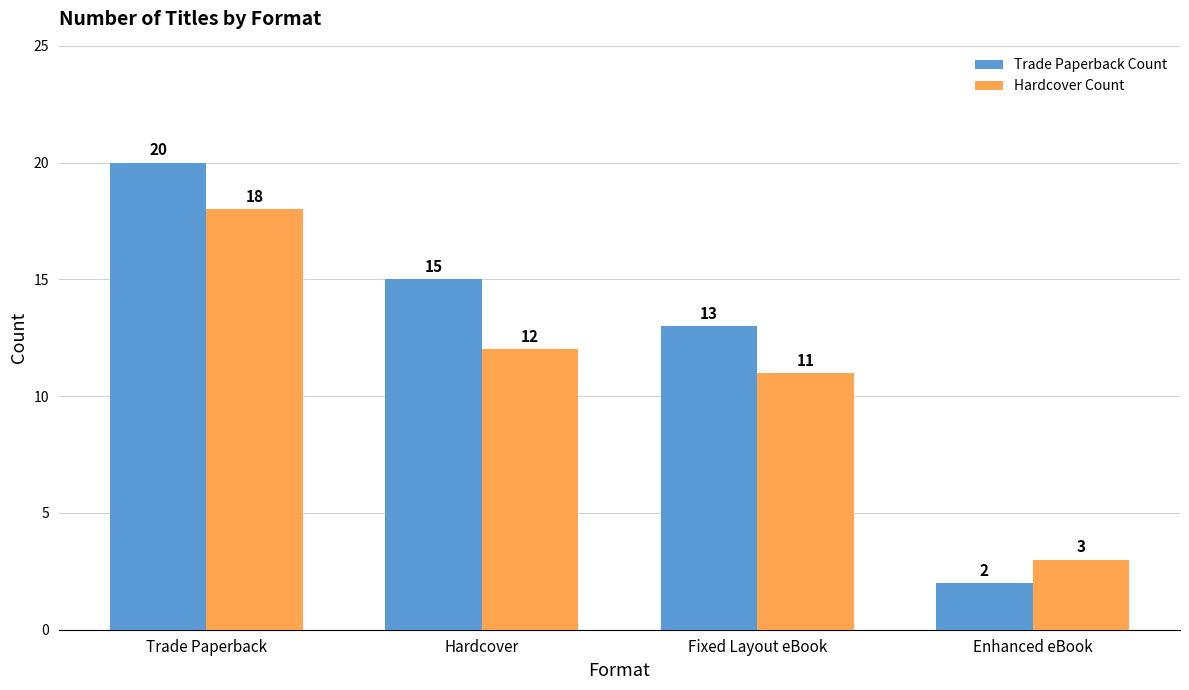

True or false: Trade Paperback Count has a value of 22 at Hardcover.

False